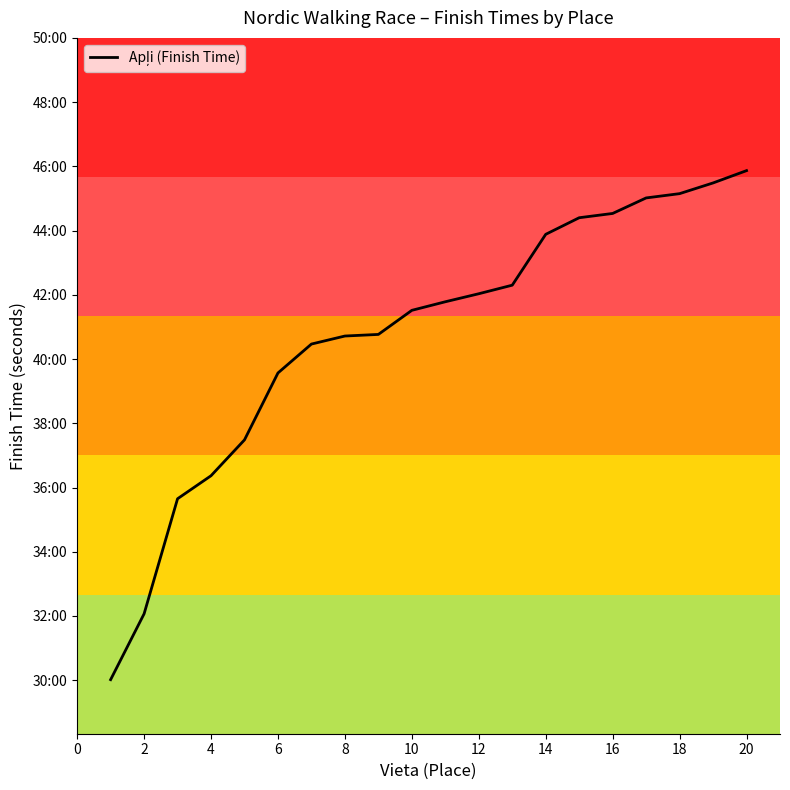

What is the value of the 4th point from the left?

2182